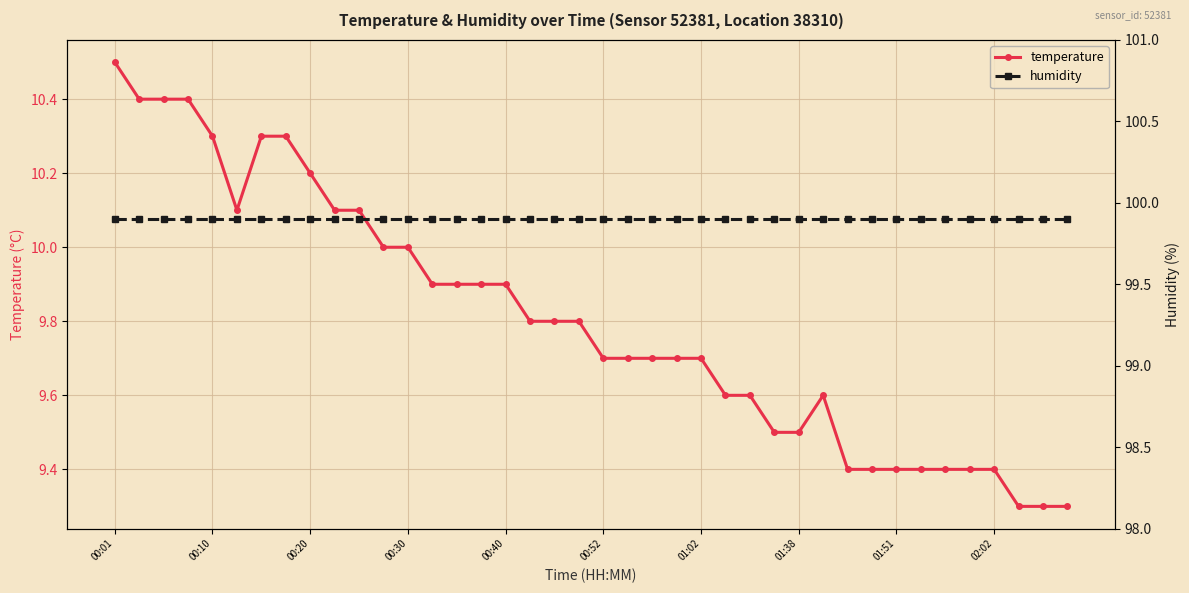

What is the label of the 29th point from the right?

11